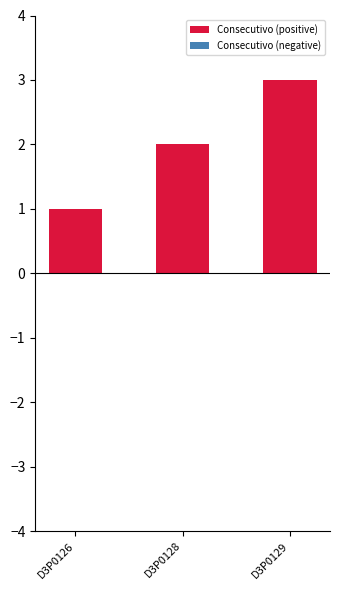

Which label corresponds to the smallest value in the chart?

D3P0126